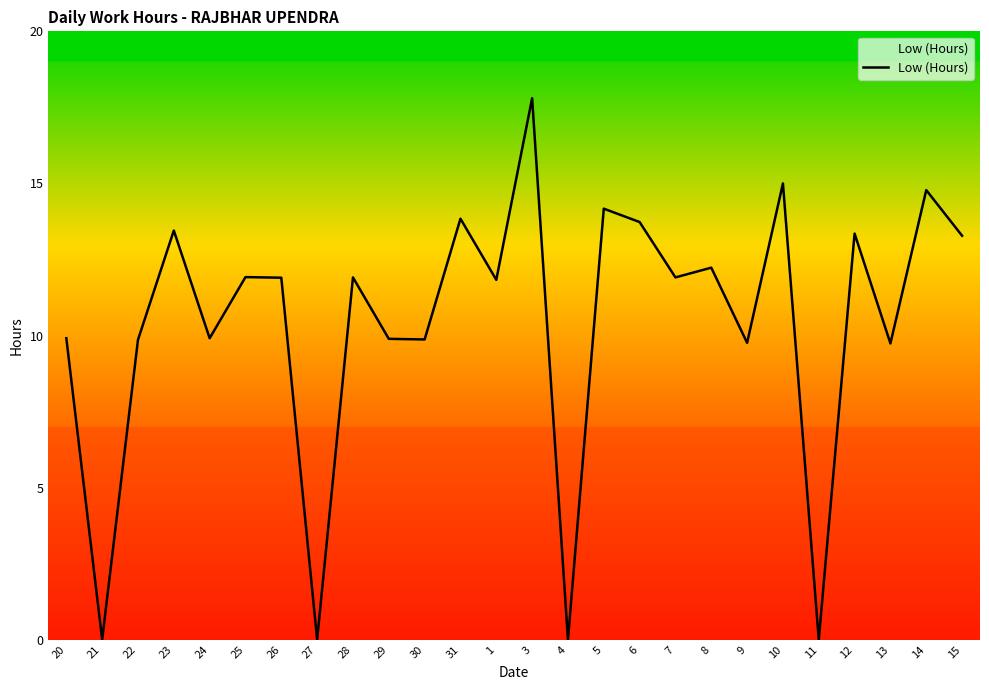

What is the maximum value shown in the chart?

17.8